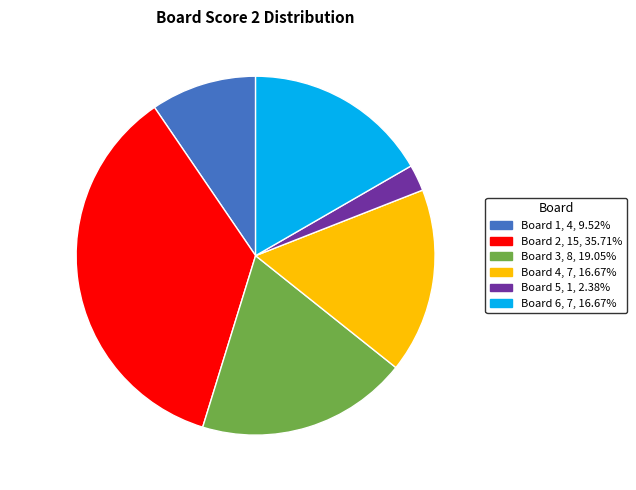

Combined, do Board 4 and Board 1 account for over 50%?

No